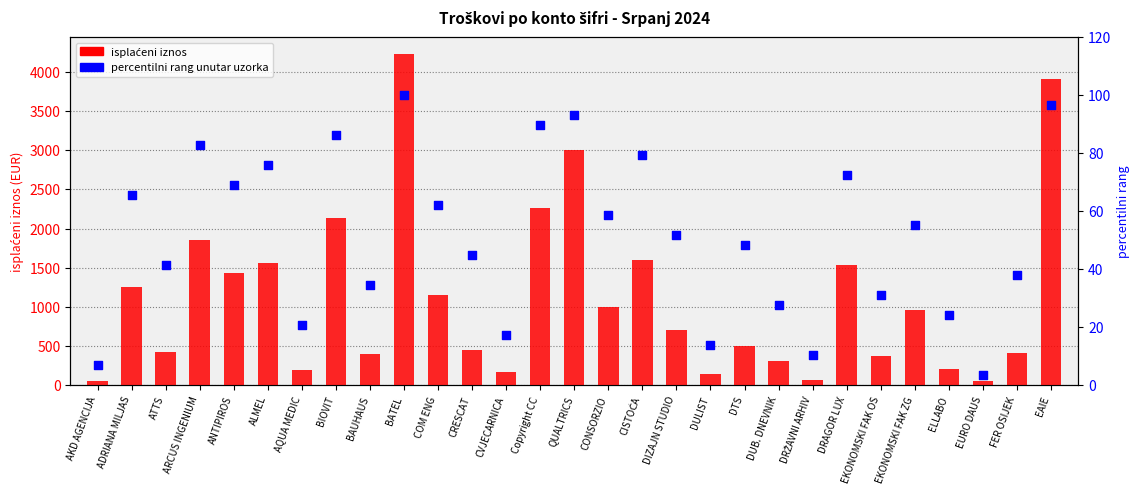

Which series has the widest spread of Y values?

isplaćeni iznos